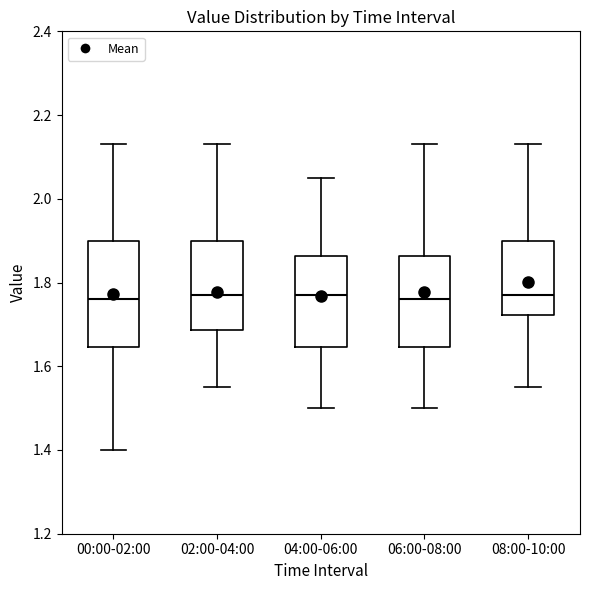

Where does the upper whisker of the box for 02:00-04:00 end on the y-axis? The values are not printed on the chart, so give them approximately, as read against the axis.

2.14